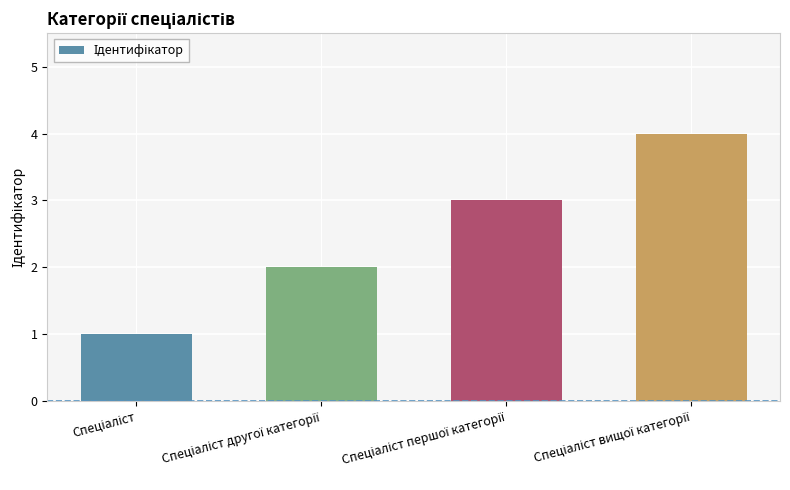

What is the sum of all values?

10